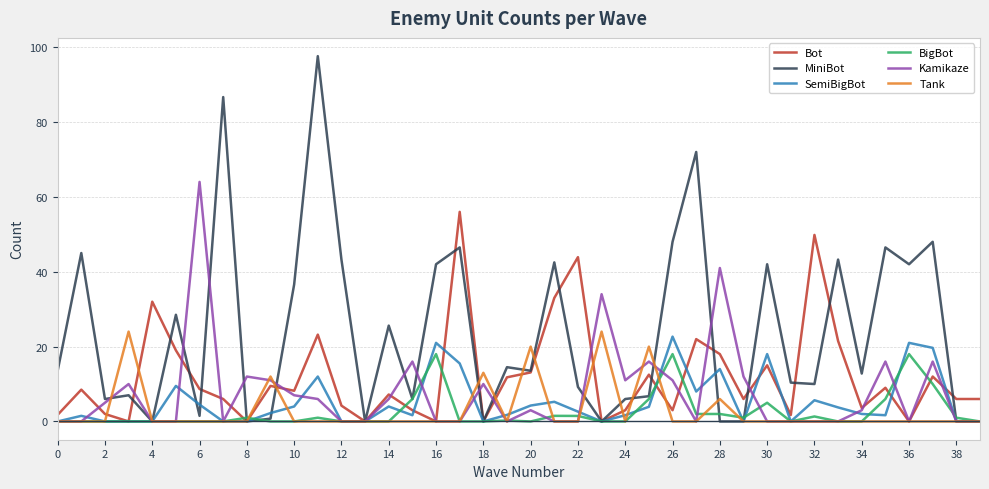

Which series has the largest total across all categories?

MiniBot